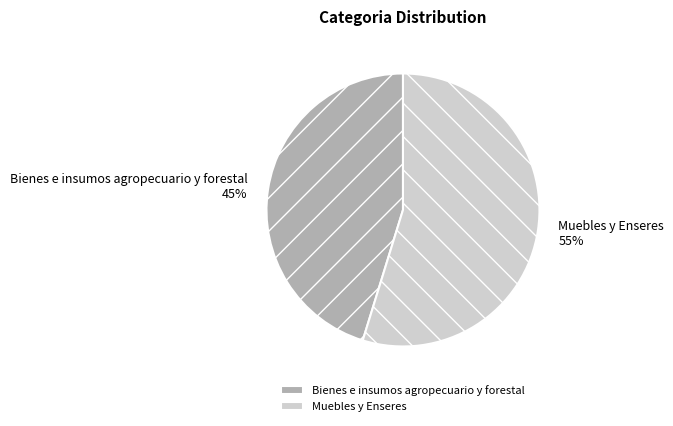

What percentage is the Bienes e insumos agropecuario y forestal slice, to the nearest percent?

45%